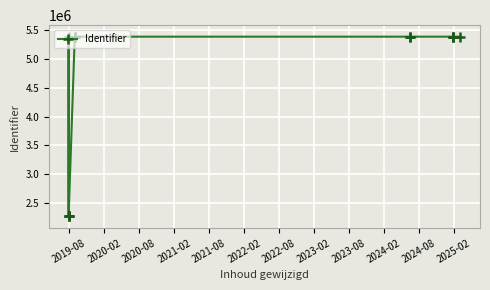

Which label corresponds to the largest value in the chart?

2025-02